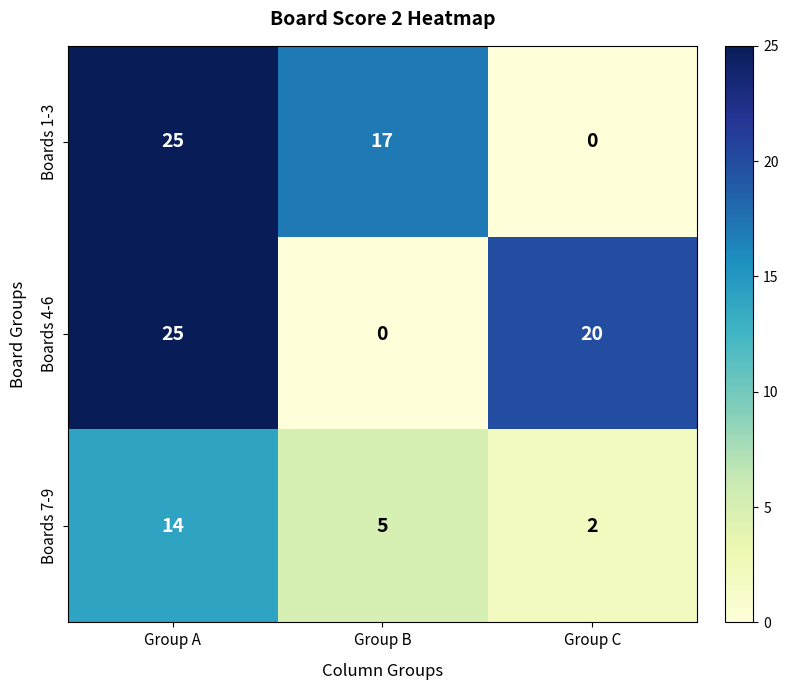

What is the difference between the Boards 1-3 values at Group B and Group C?

17